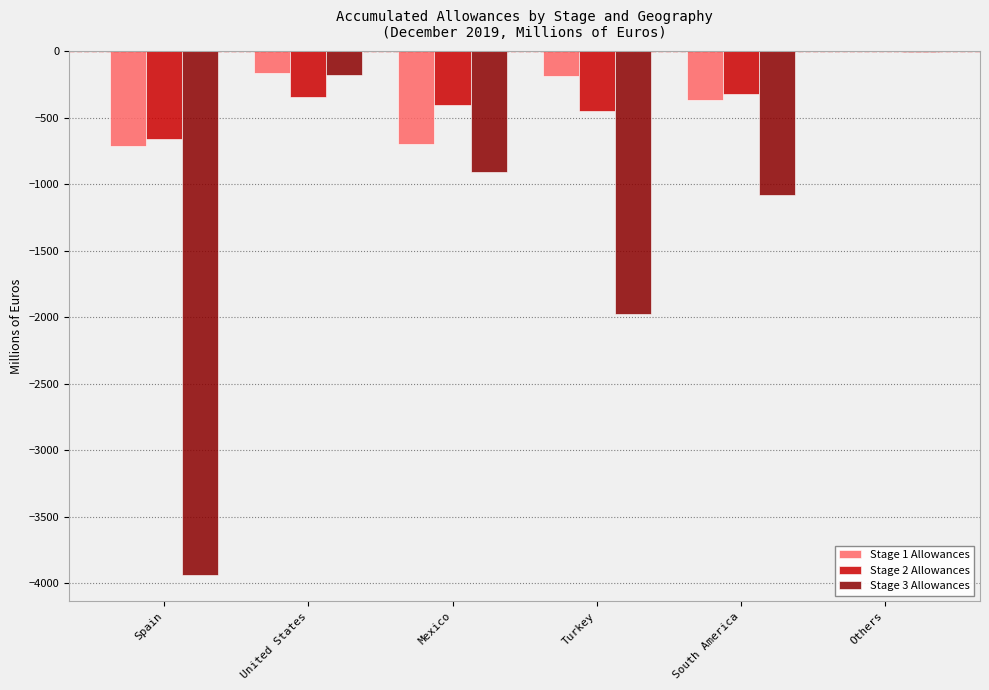

What is the approximate value of Stage 3 Allowances at United States?

-182